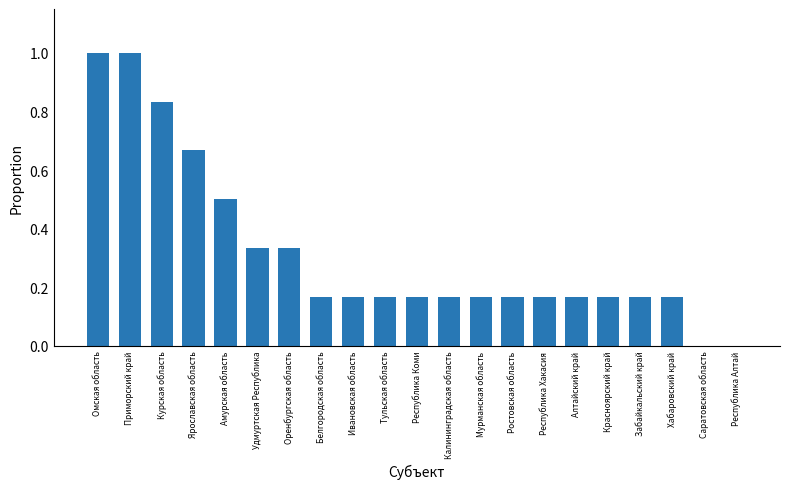

Is it true that the value at Саратовская область is 0.0?

True